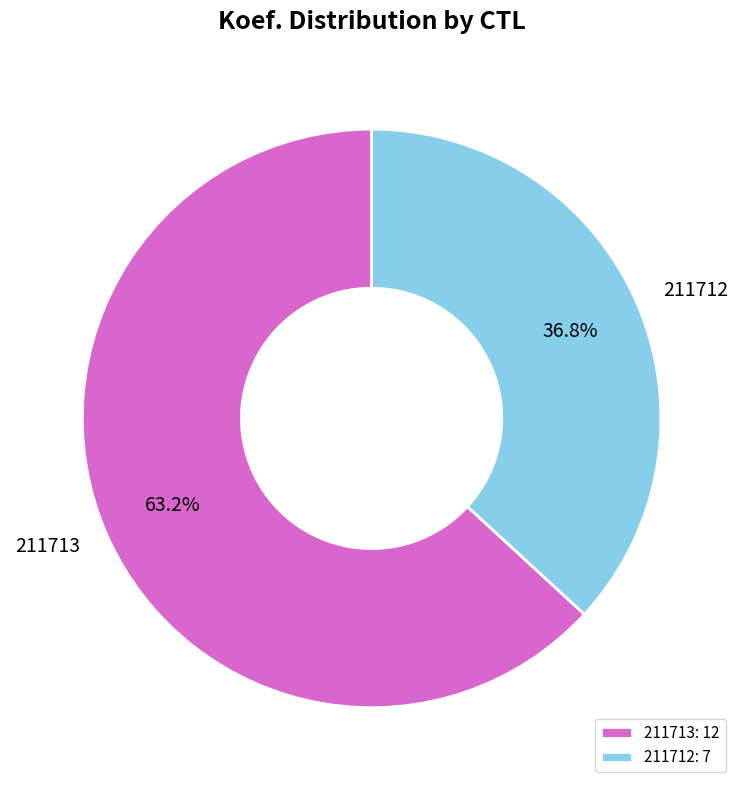

The 211713 slice represents 63% of the pie. True or false?

True